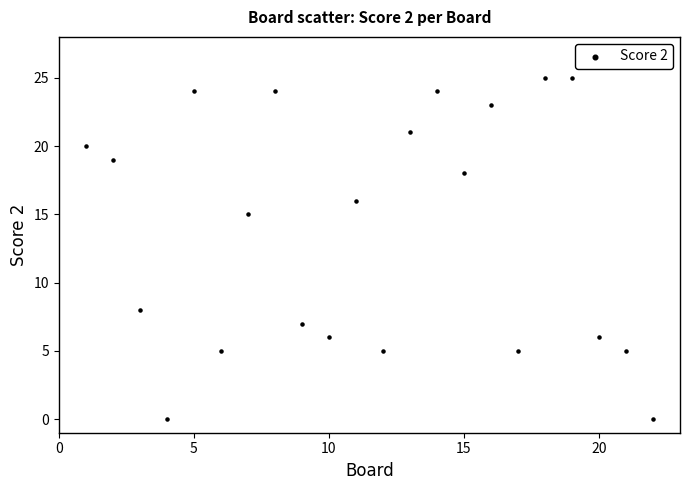

What Y value in the scatter plot is closest to 12?

15